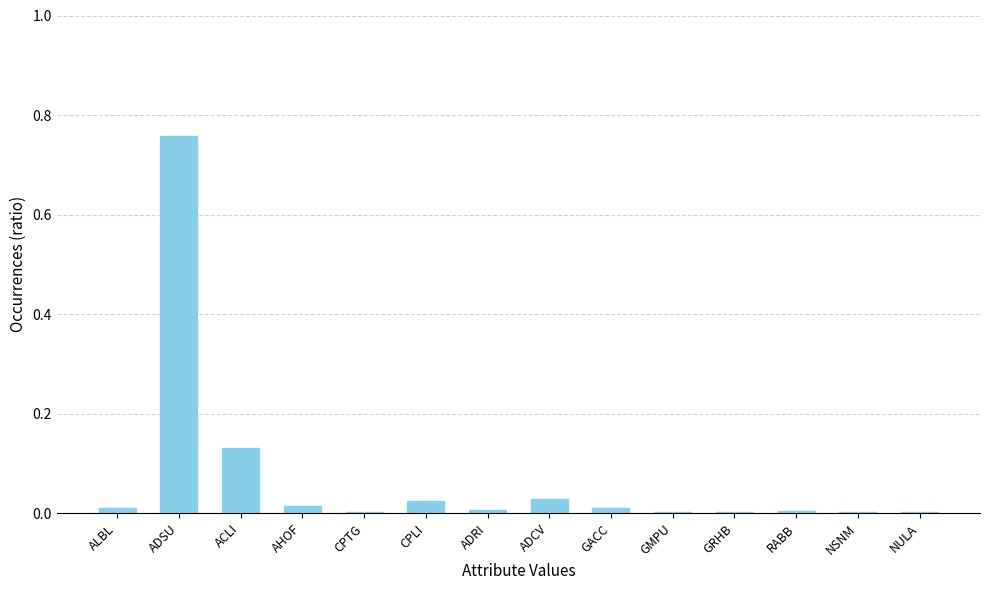

The value at ALBL is 0.0. True or false?

True